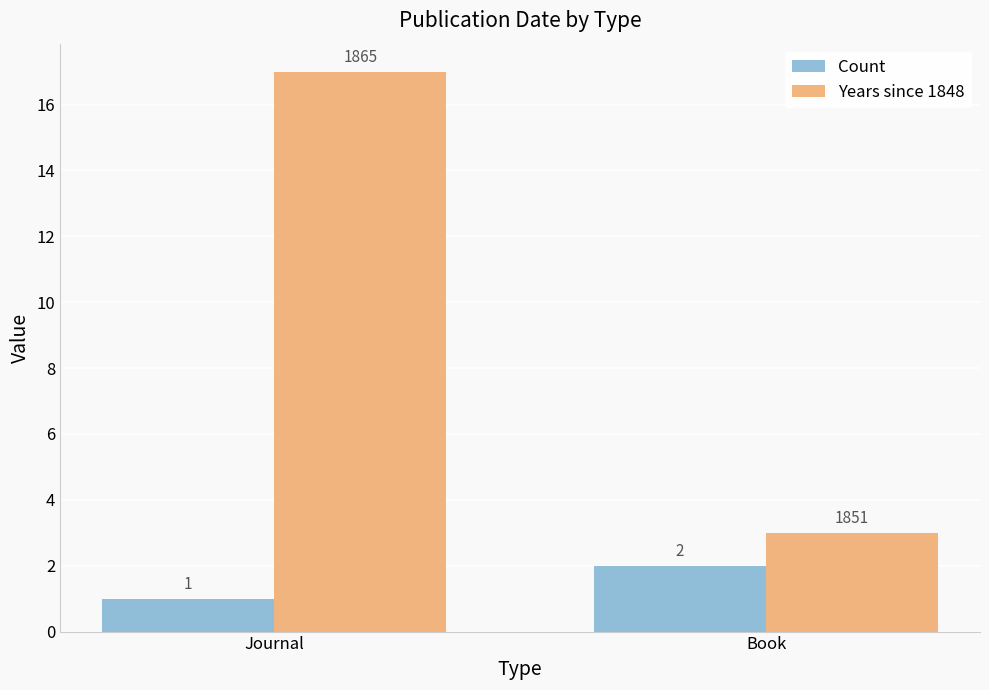

What is the label of the 1st bar from the left?

Journal